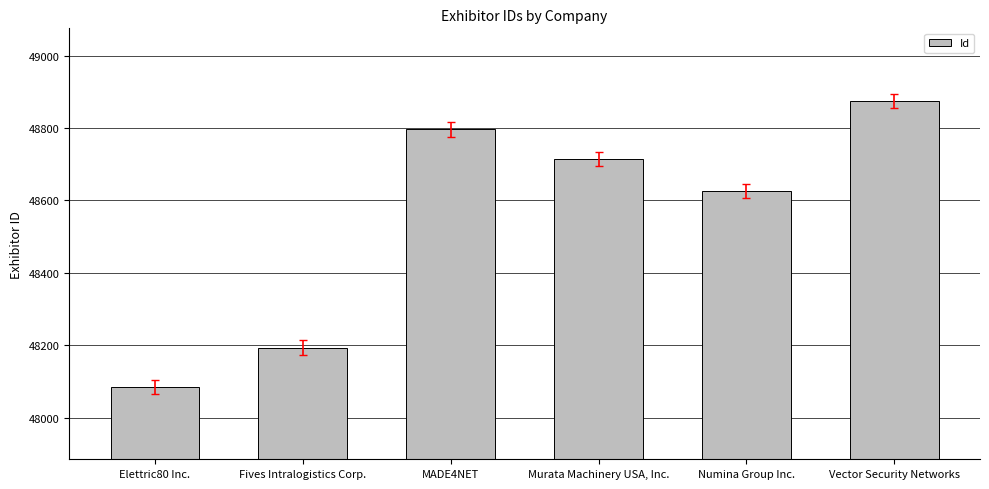

Reading right to left, list all the values displayed in this chart.

48875	48626	48715	48796	48194	48086